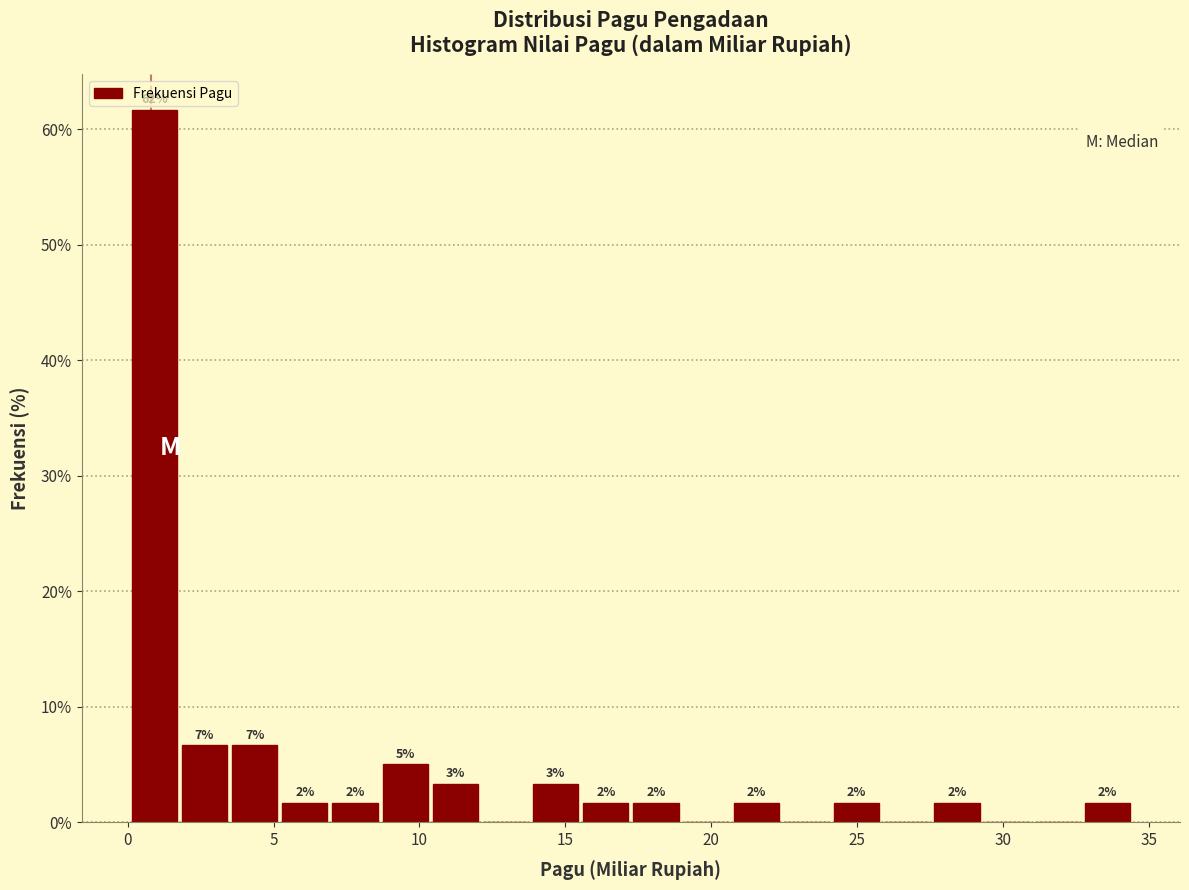

Around what value on the x-axis is the tallest bar? Give the approximate position of its centre, as read against the axis.

1.0